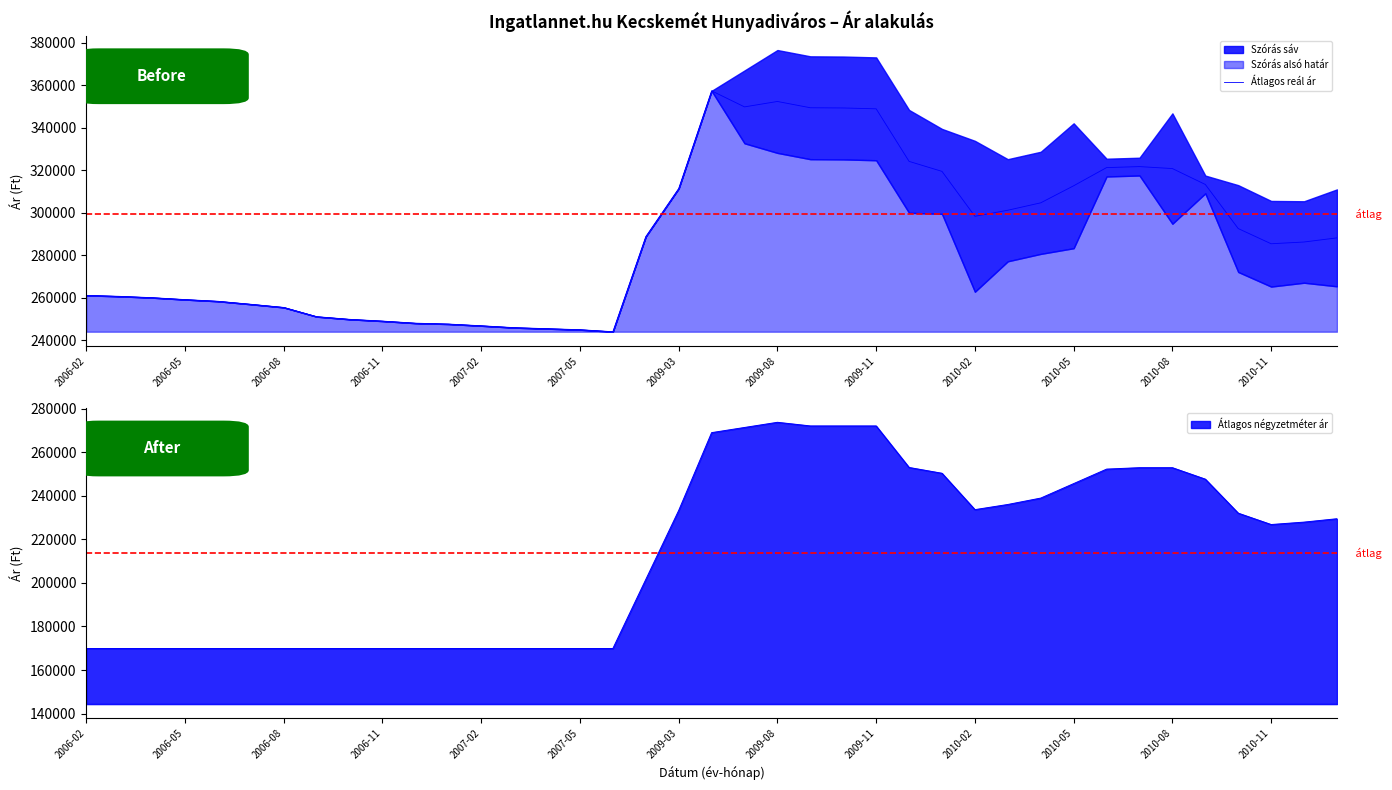

What is the maximum value shown in the chart?

357402